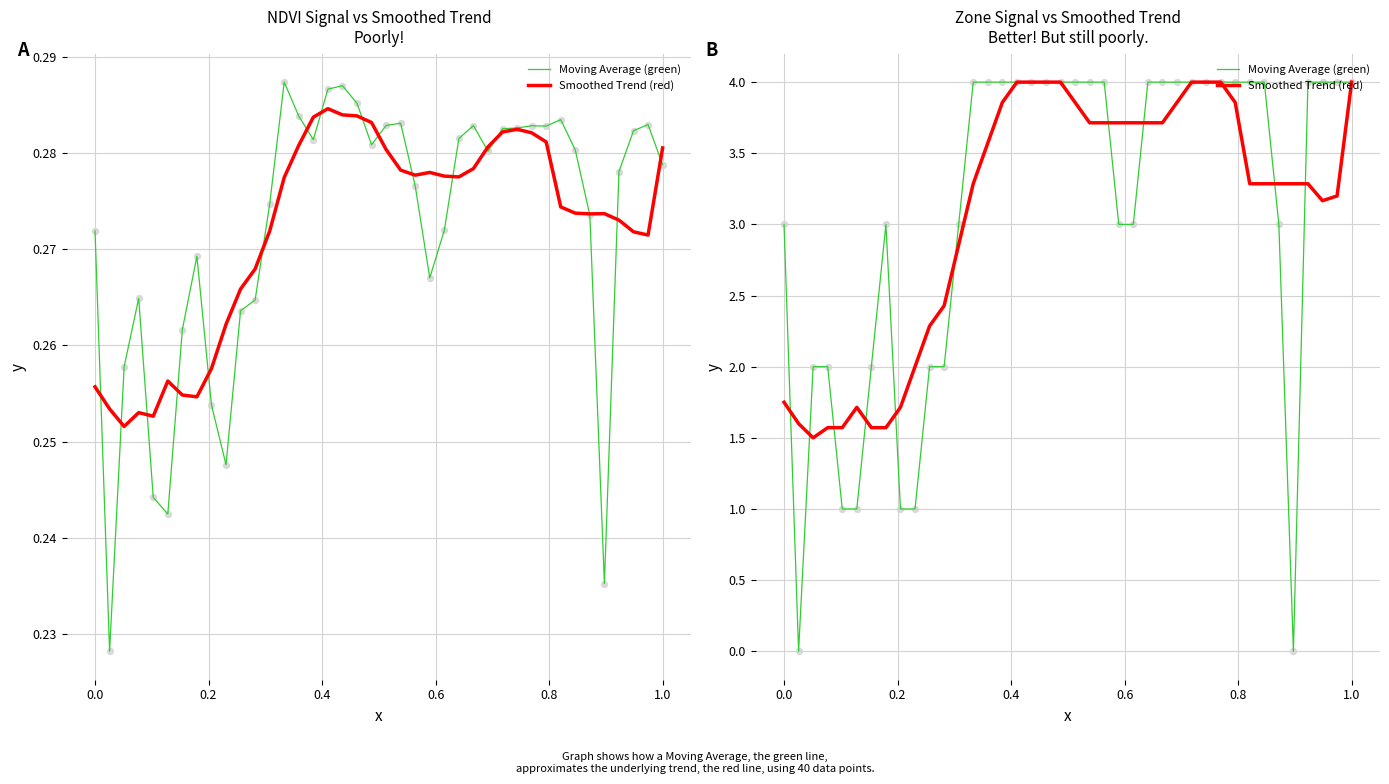

Which series has the largest Y range (max minus min)?

Moving Average (green)